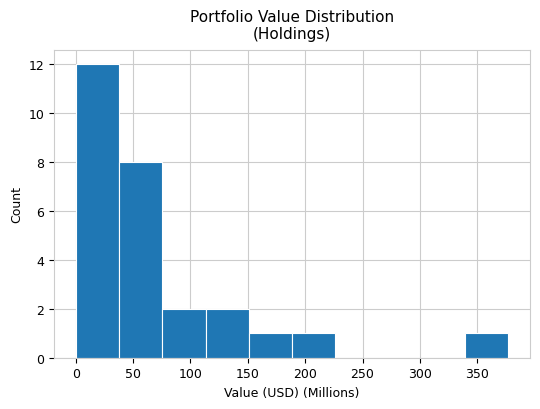

What is the height of the bar covering 340 to 375 on the x-axis? Neither the bar edges nor the heights are printed on the chart, so give them approximately, as read against the axes.

1